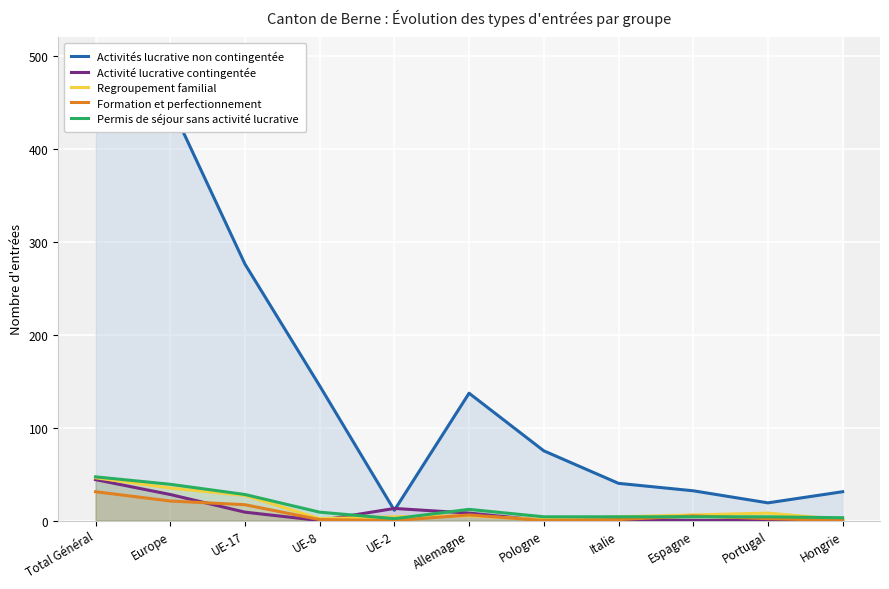

How many values in the Activité lucrative contingentée series are below 1?

5